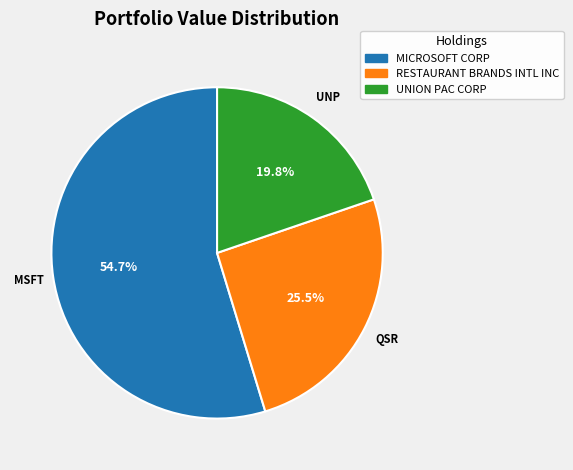

Count the number of slices in the pie.

3